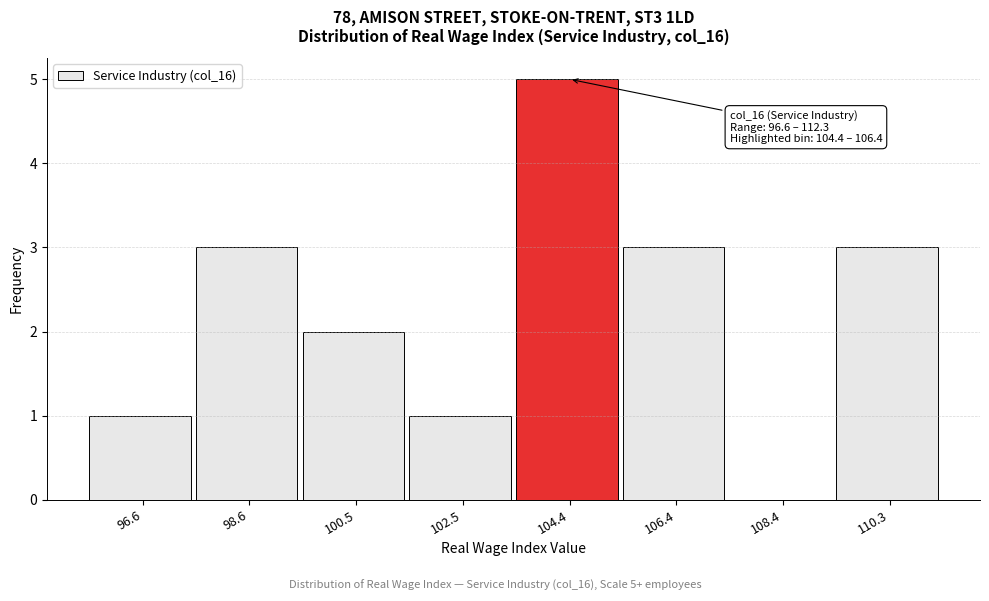

Reading left to right, transcribe all the data shown in this chart.

96.6=1	98.6=3	100.5=2	102.5=1	104.4=5	106.4=3	108.4=0	110.3=3